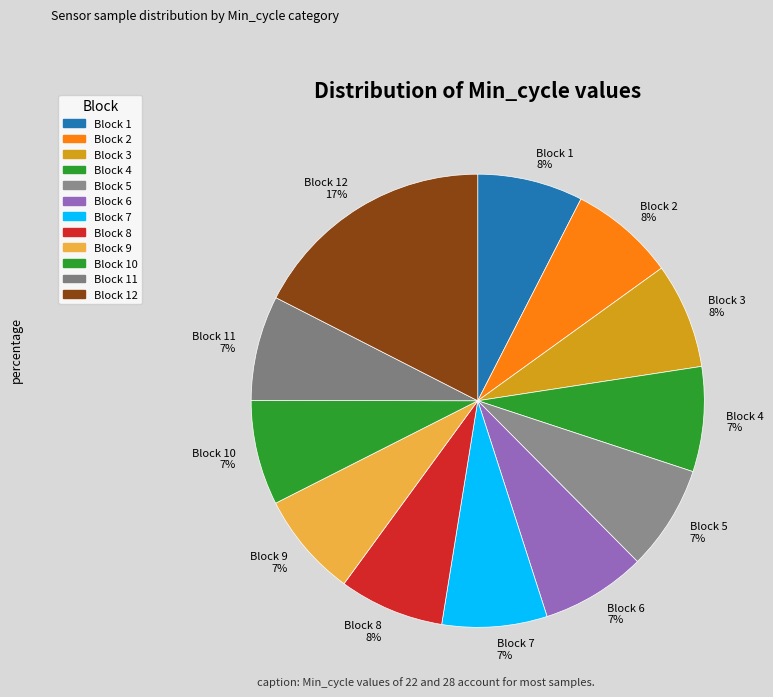

What is the largest slice in the pie chart?

Block 12 17%